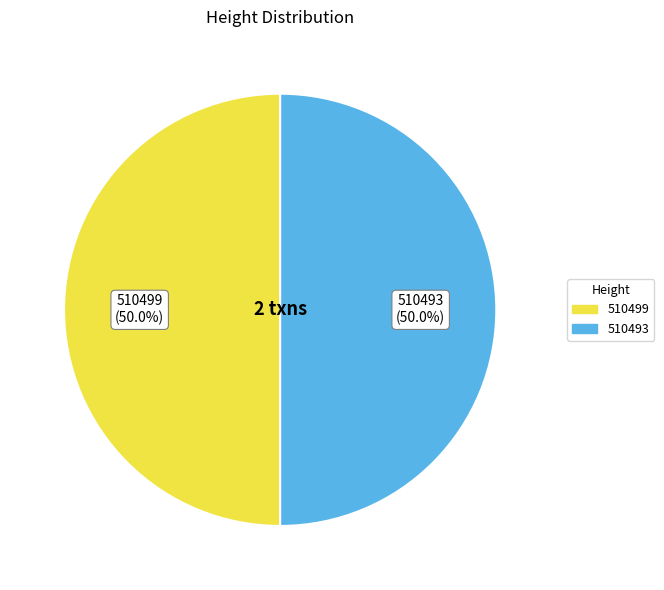

How many slices are in this pie chart?

2